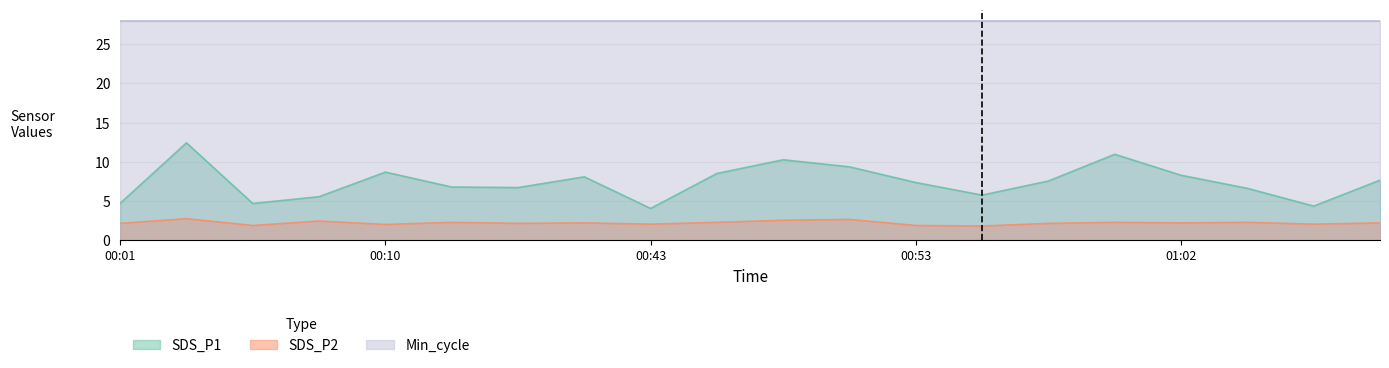

At which category is the sum across all series the highest?

2022/01/28 00:03